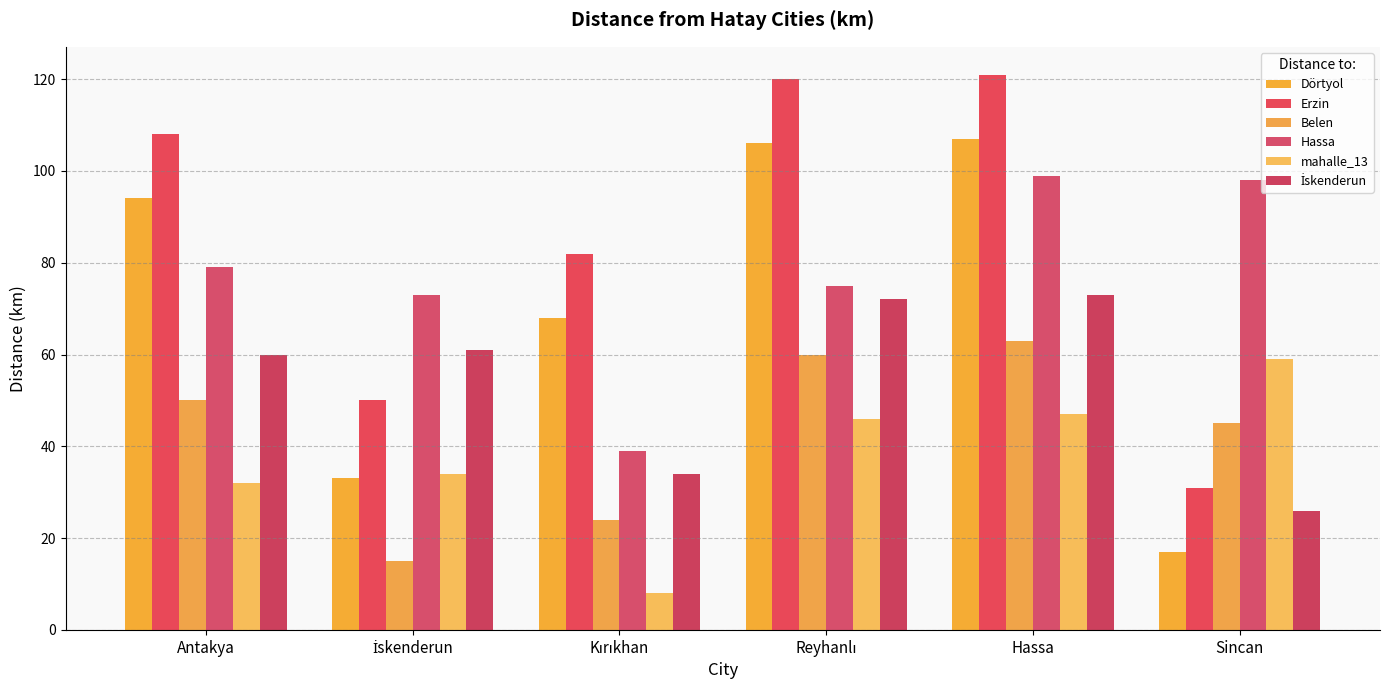

What is the value of the Dörtyol bar at the 2nd from the left?

33